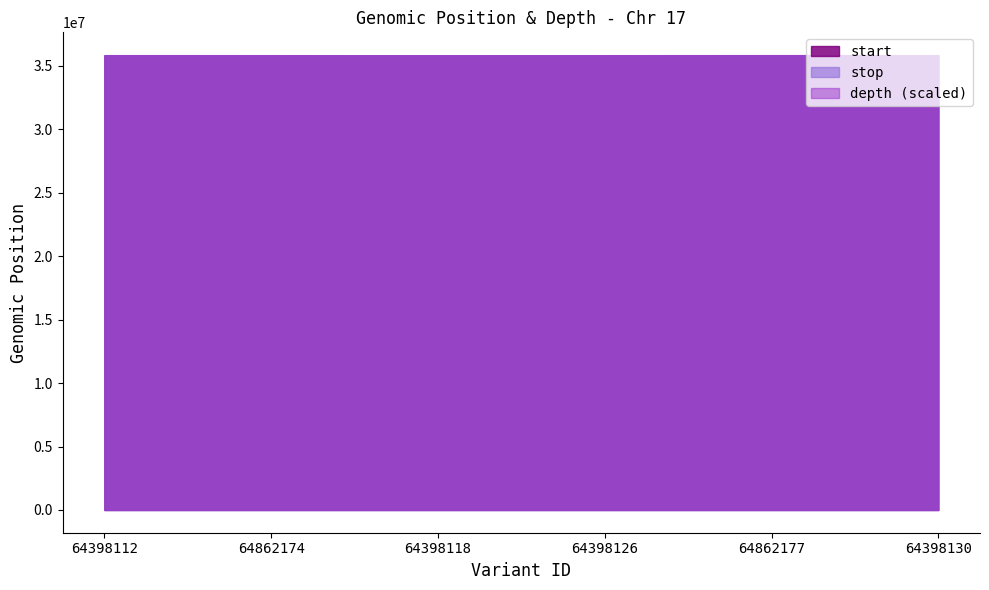

What is the difference between the second highest and second lowest values in the depth series?

11